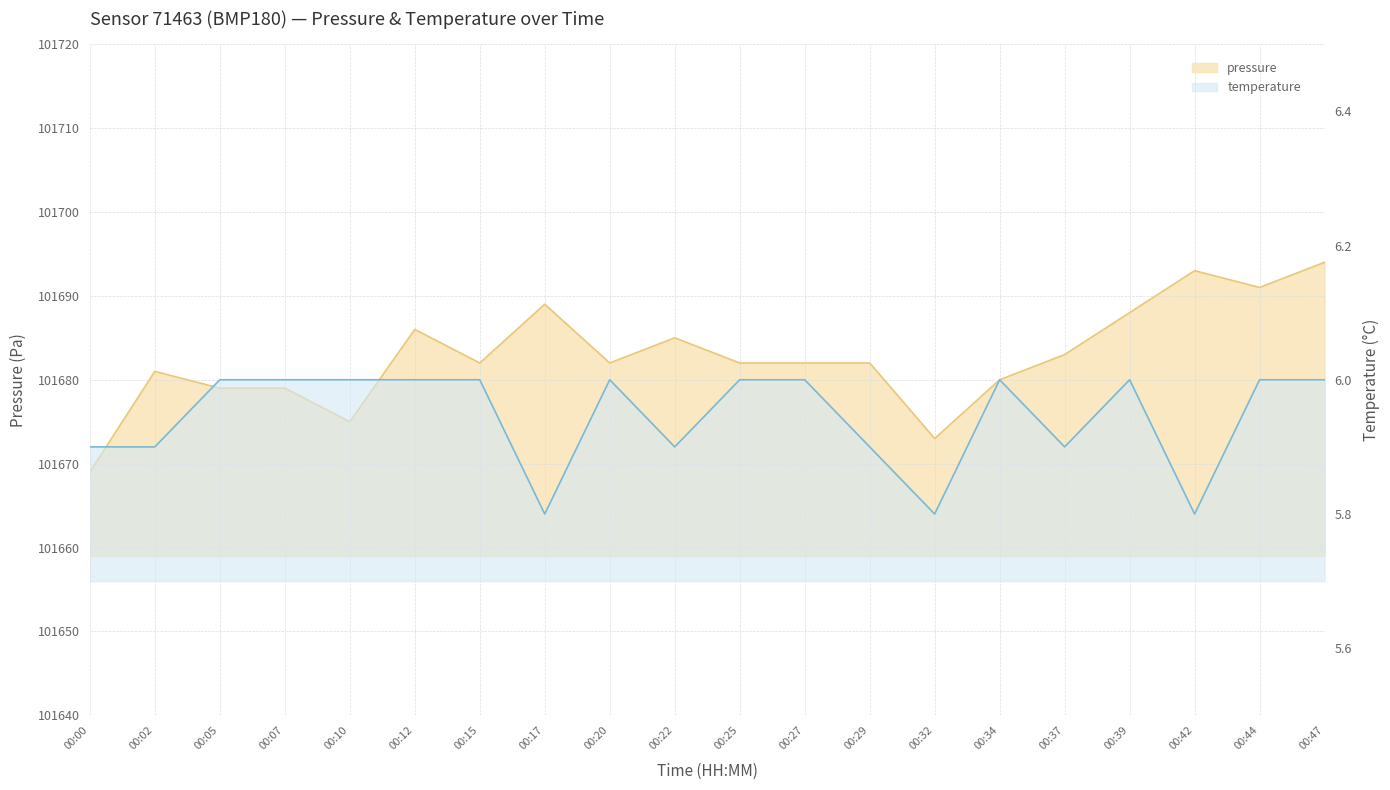

What value does the pressure series have at 00:25?

101682.0